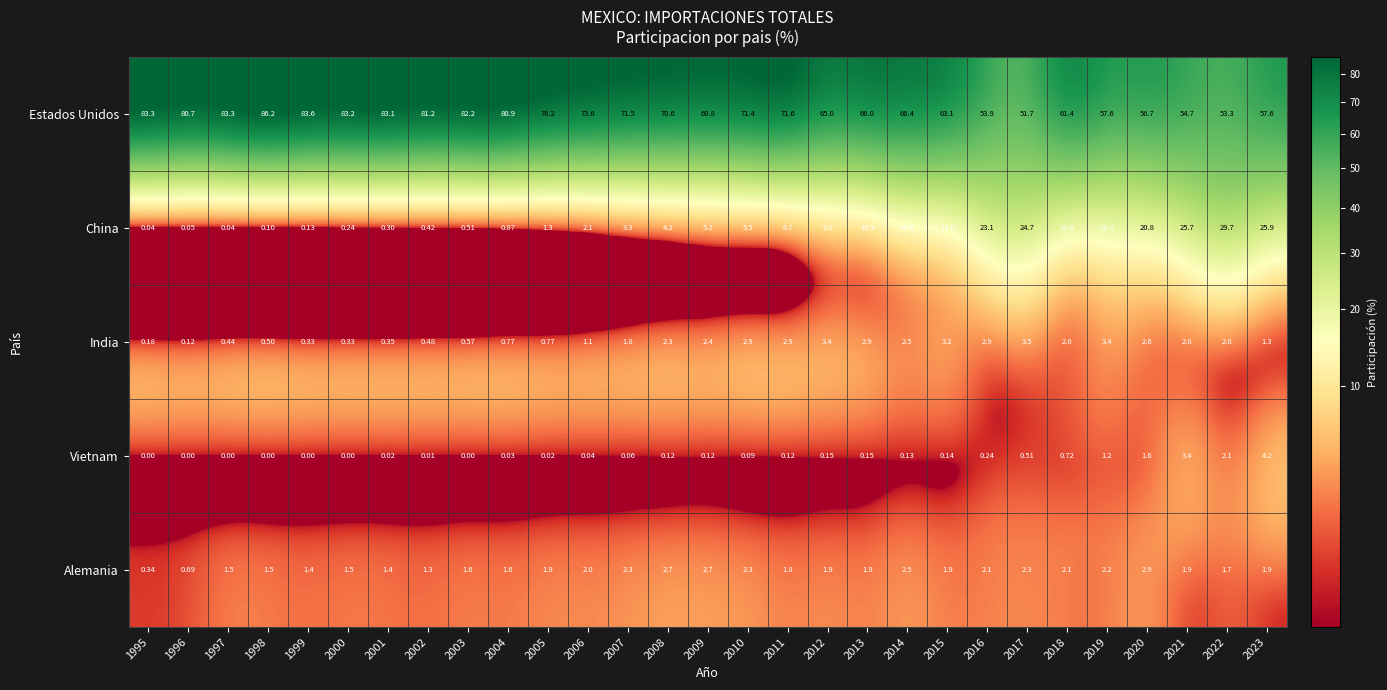

Rank the series at 2000 from highest to lowest value.

Estados Unidos, Alemania, India, China, Vietnam